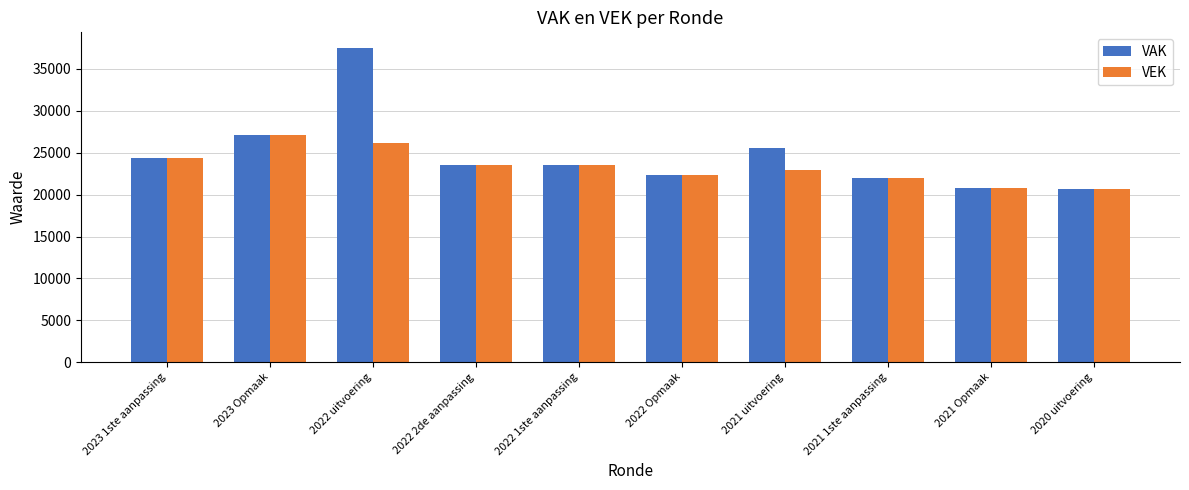

Between 2022 1ste aanpassing and 2021 uitvoering, which series saw the biggest shift?

VAK